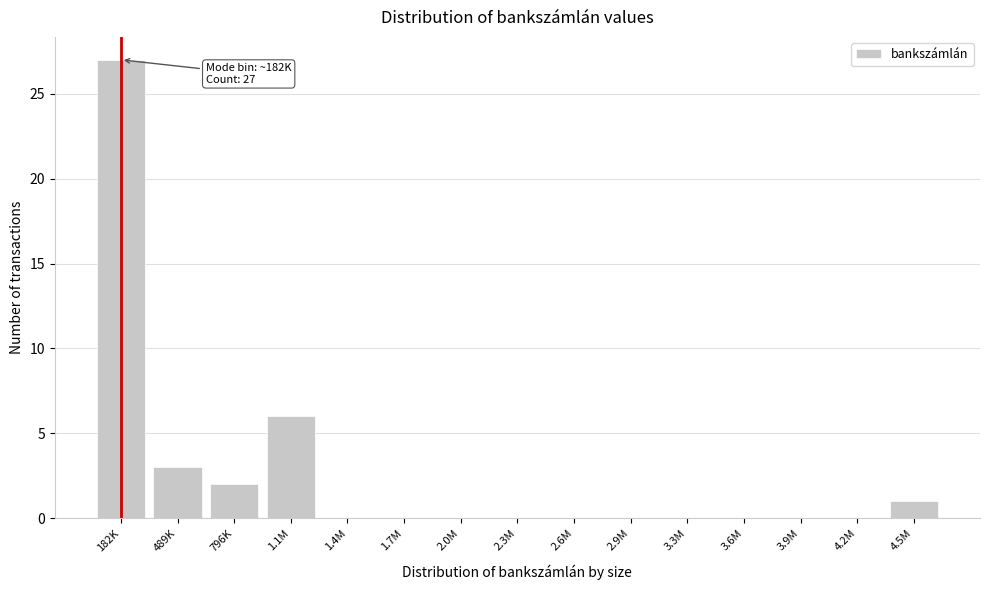

Reading left to right, transcribe all the data shown in this chart.

182K=27	489K=3	796K=2	1.1M=6	1.4M=0	1.7M=0	2.0M=0	2.3M=0	2.6M=0	2.9M=0	3.3M=0	3.6M=0	3.9M=0	4.2M=0	4.5M=1